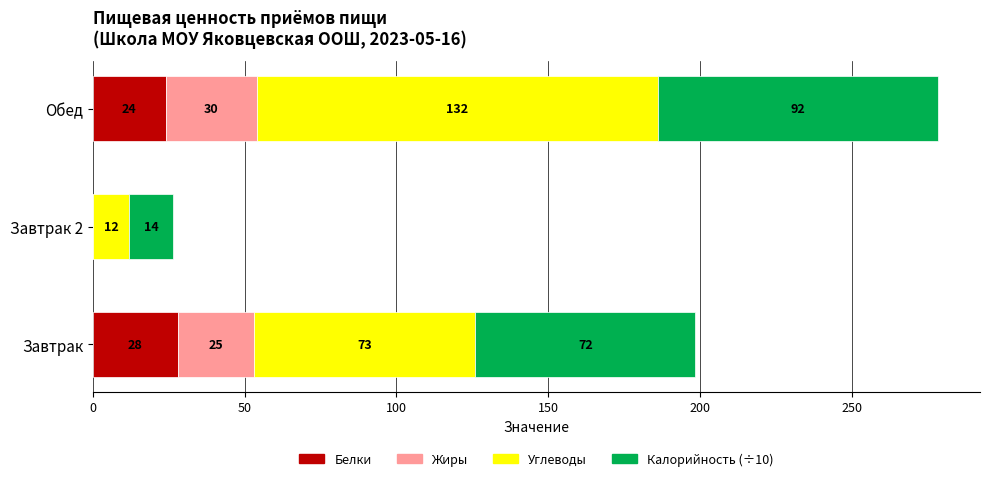

The value of Белки at Обед is 7.0. True or false?

False